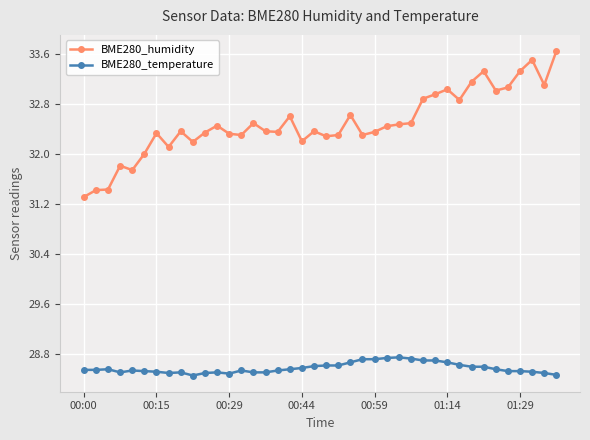

What is the minimum value shown in the chart?

28.5